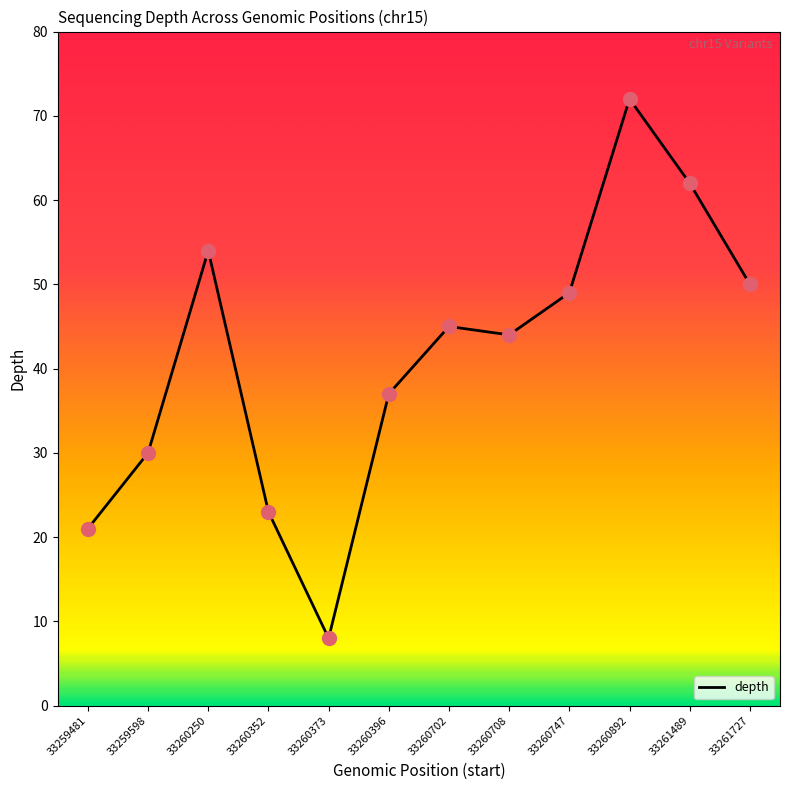

Which has a higher value, 33261727 or 33260396?

33261727